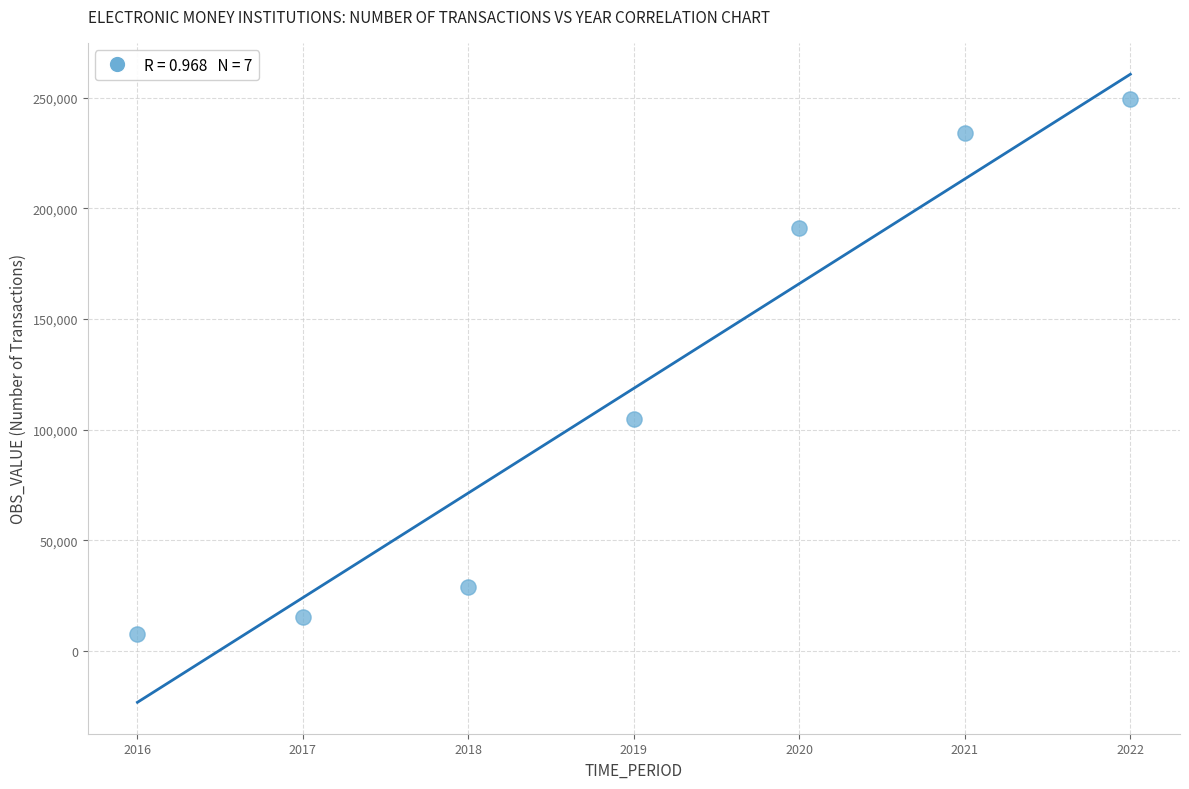

What is the range of Y values (max minus min)?

241542